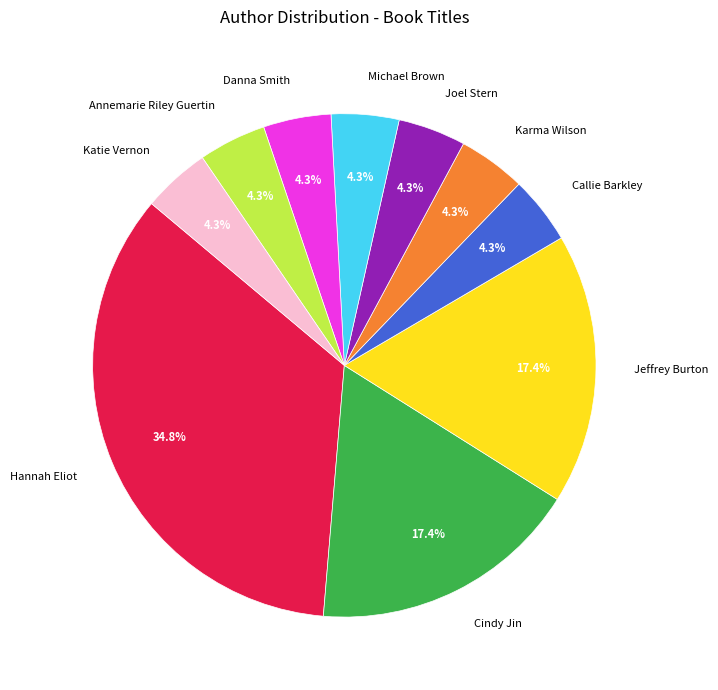

What is the largest slice in the pie chart?

Hannah Eliot